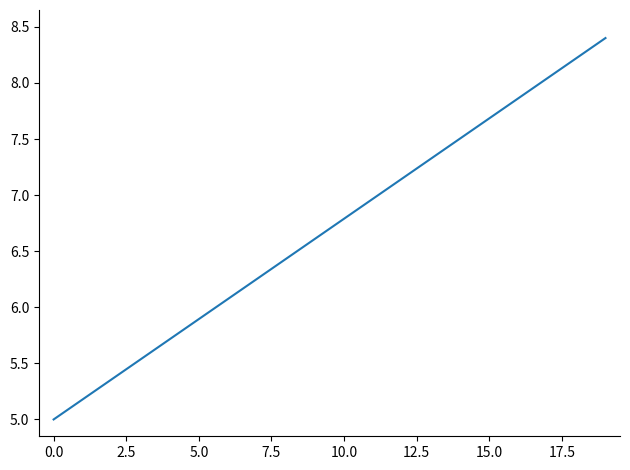

What is the average value?

6.7